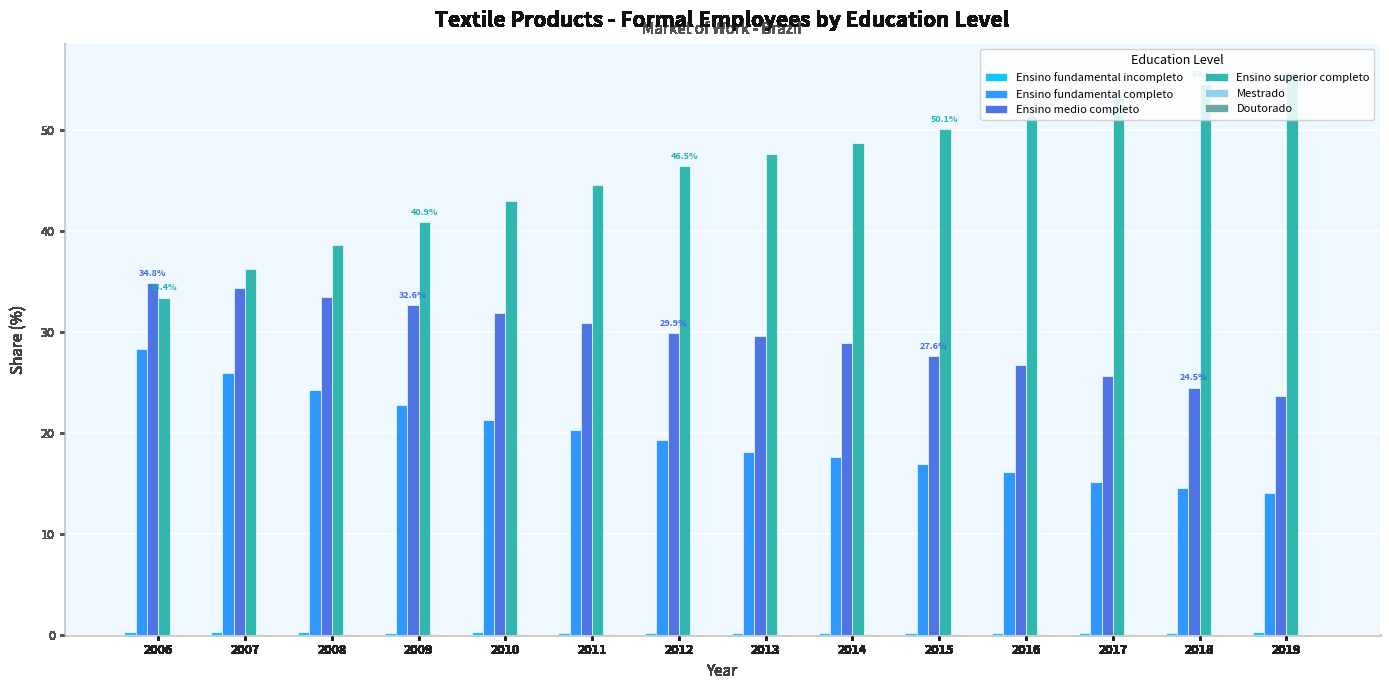

The Ensino superior completo series shows 79.9 at 2013. True or false?

False